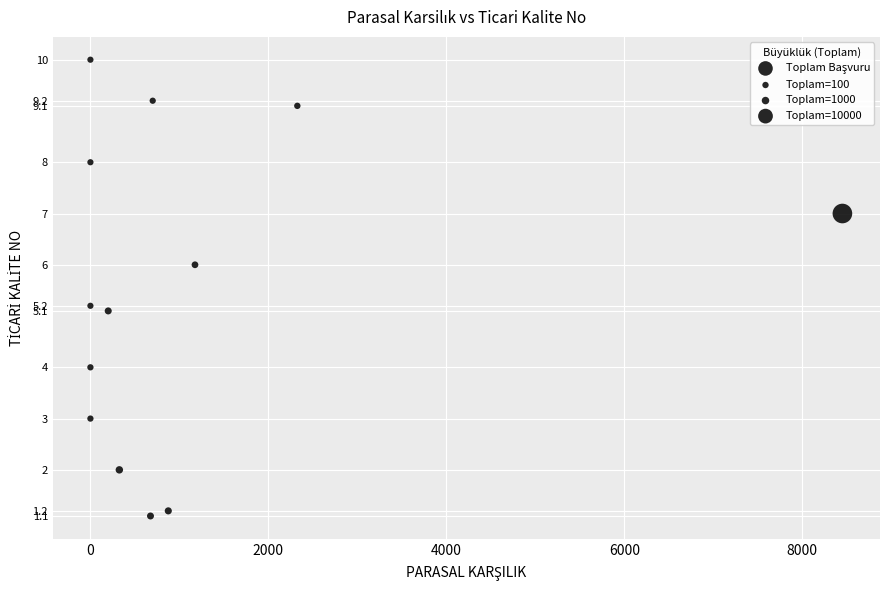

What is the range of X values (max minus min)?

8450.0